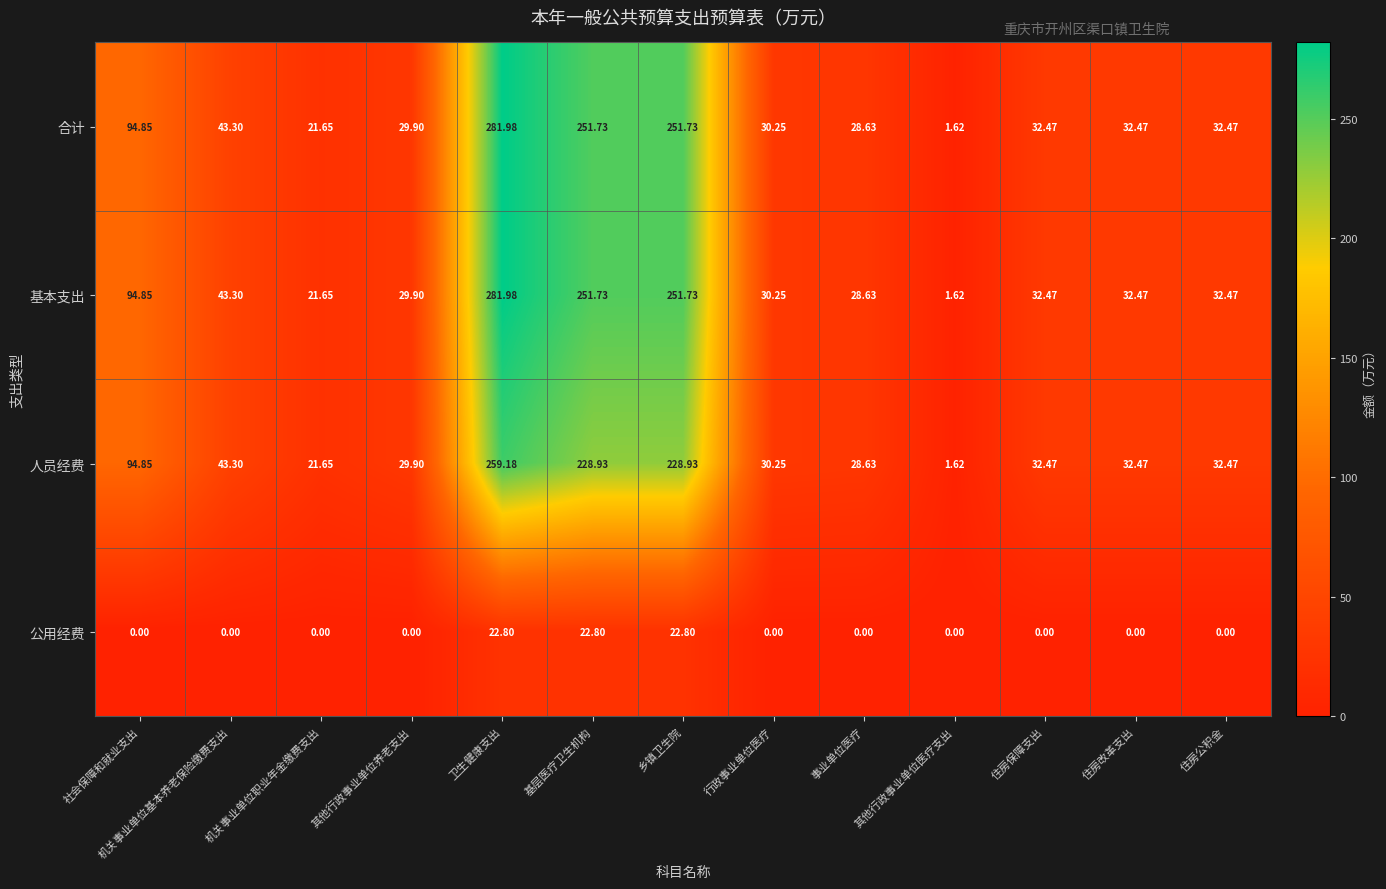

Which category has the highest value across all series?

卫生健康支出